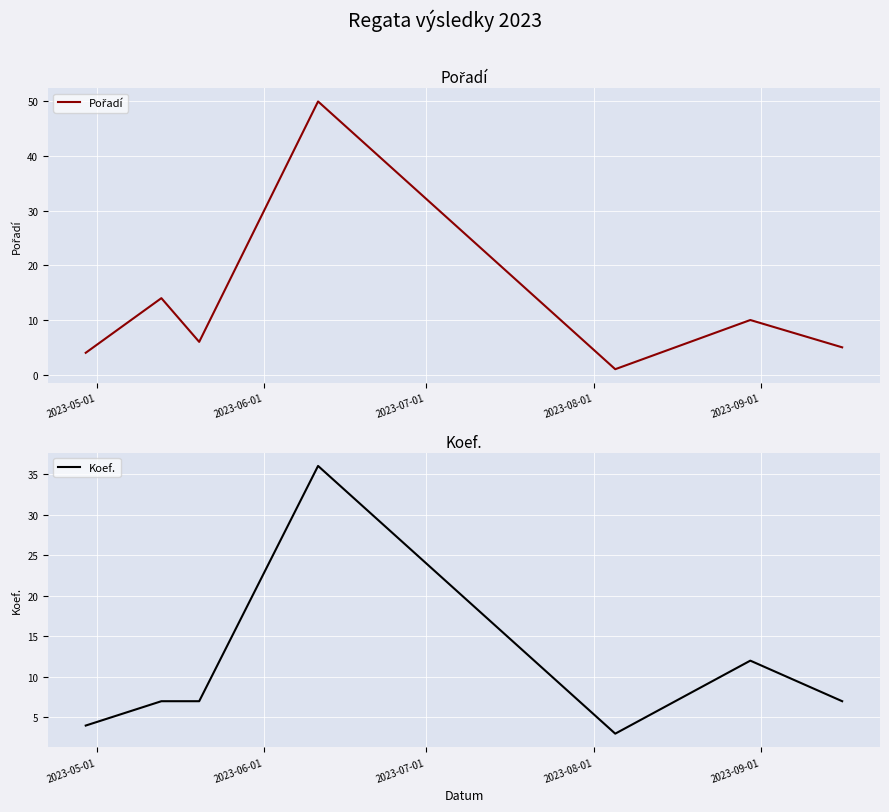

What is the maximum value shown in the chart?

50